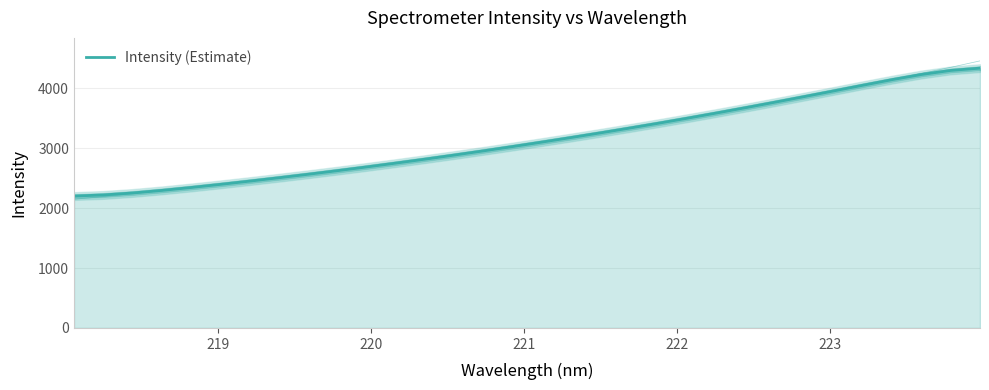

Reading left to right, list all the values displayed in this chart.

2200.9	2219.1	2252.1	2295.0	2343.7	2395.7	2450.0	2506.3	2564.4	2624.5	2686.5	2750.6	2816.7	2884.9	2955.1	3027.4	3101.6	3177.6	3255.4	3335.3	3417.5	3502.1	3589.1	3678.3	3769.5	3862.4	3956.7	4051.5	4144.5	4229.8	4297.4	4335.5